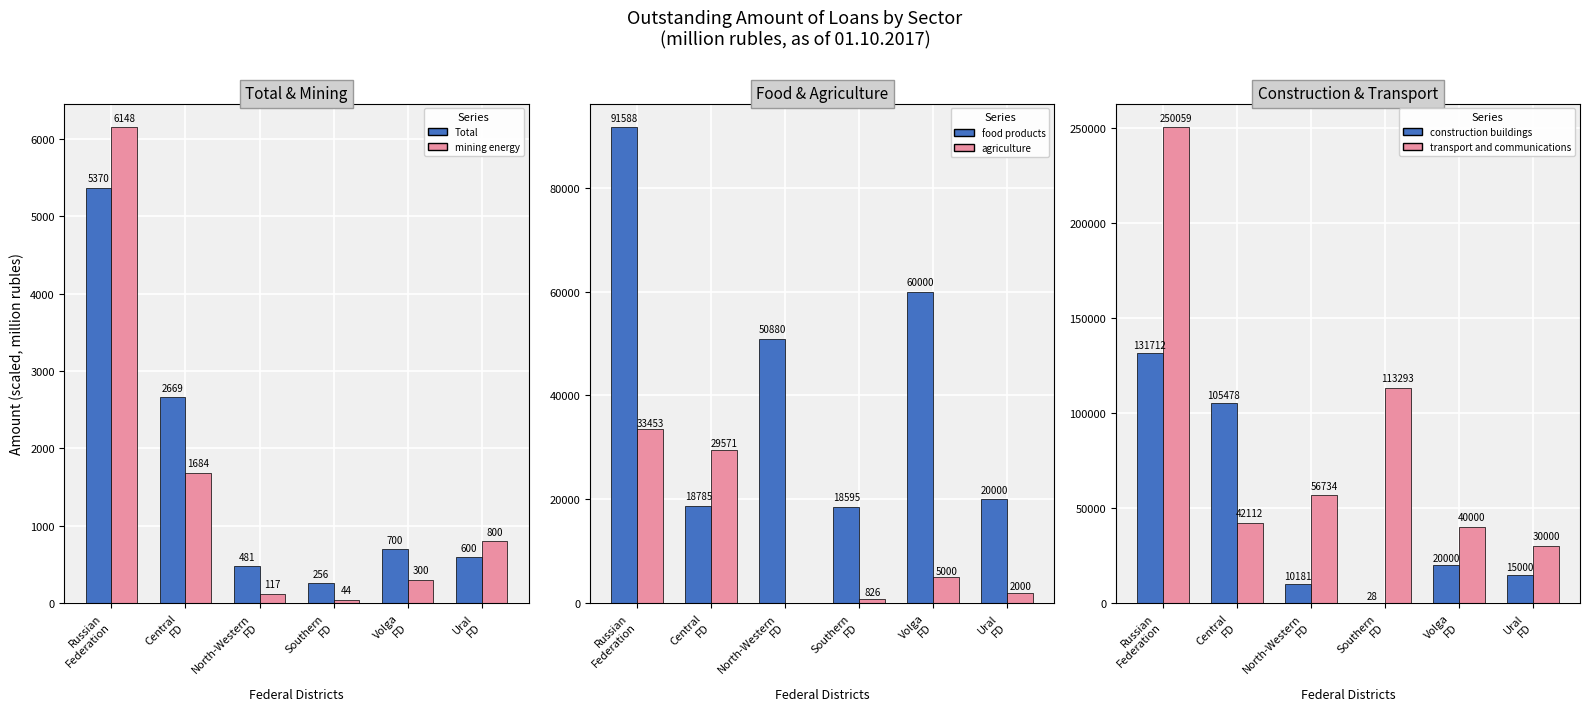

What value does the food products series have at Ural
FD?

20000.0